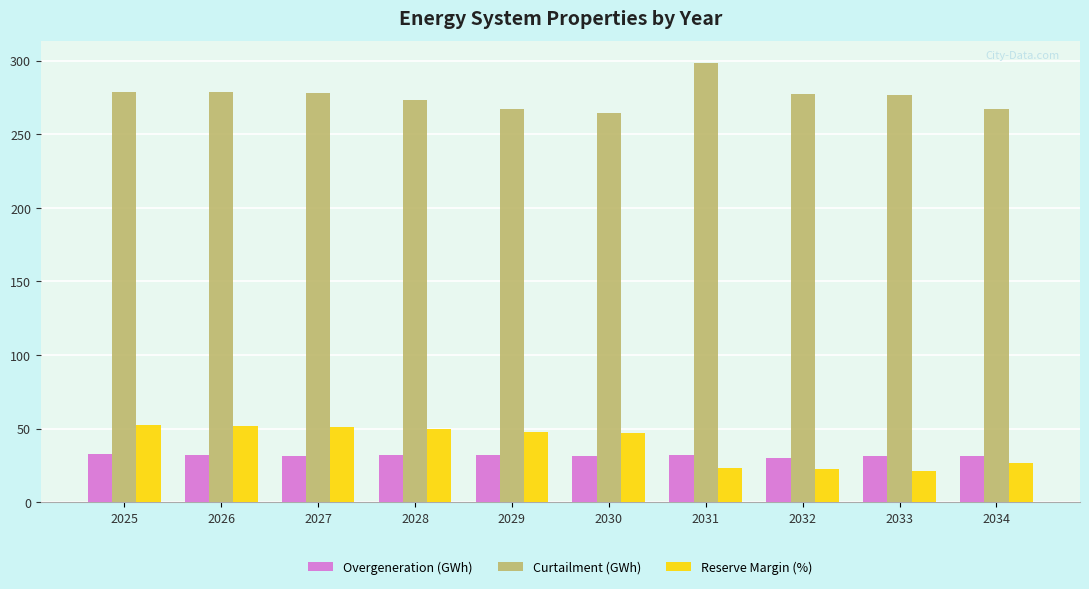

At how many categories does at least one series exceed 136?

10